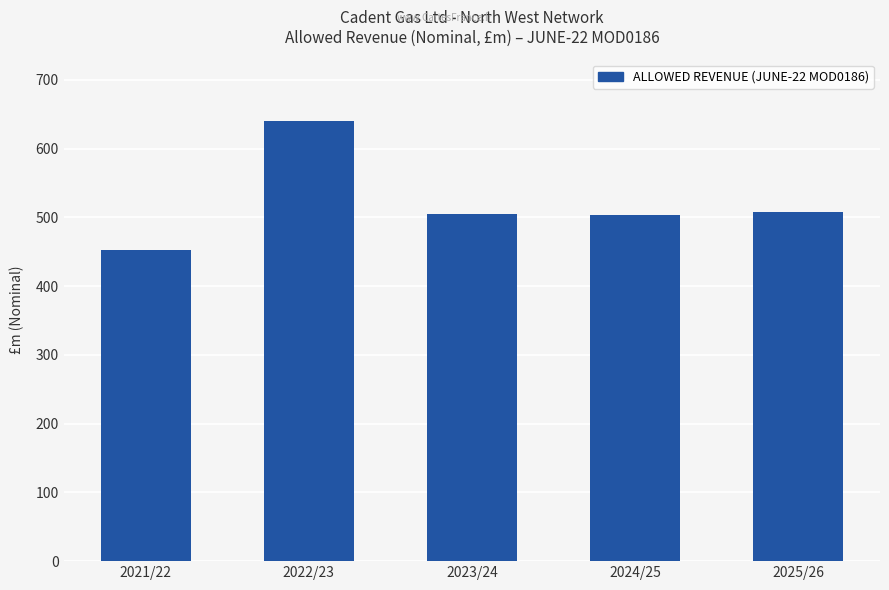

The chart shows a value of 503.4 at 2024/25. True or false?

True